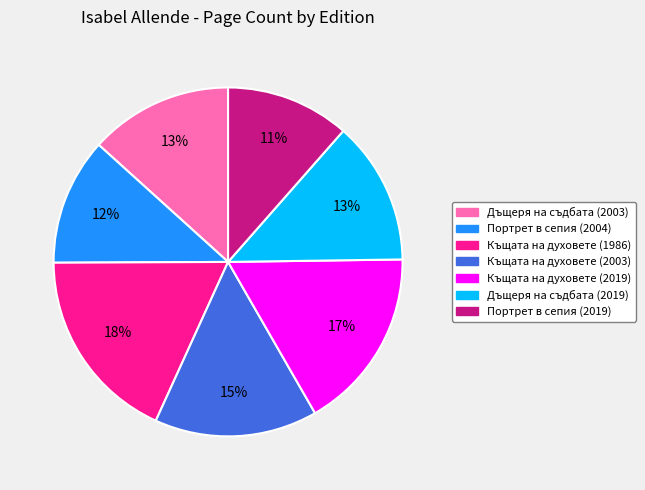

Is there a majority slice in this chart?

No